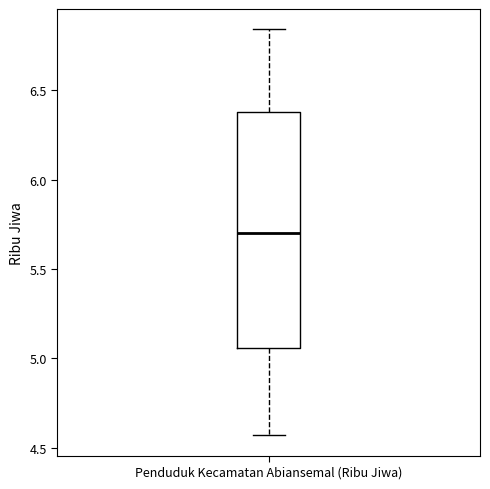

Read this box plot against the y-axis: the position of the median line, the range covered by the box, and the ends of both whiskers. The values are not printed on the chart, so give them approximately, as read against the axis.

median 5.70, box 5.05 to 6.40, whiskers 4.55 to 6.85